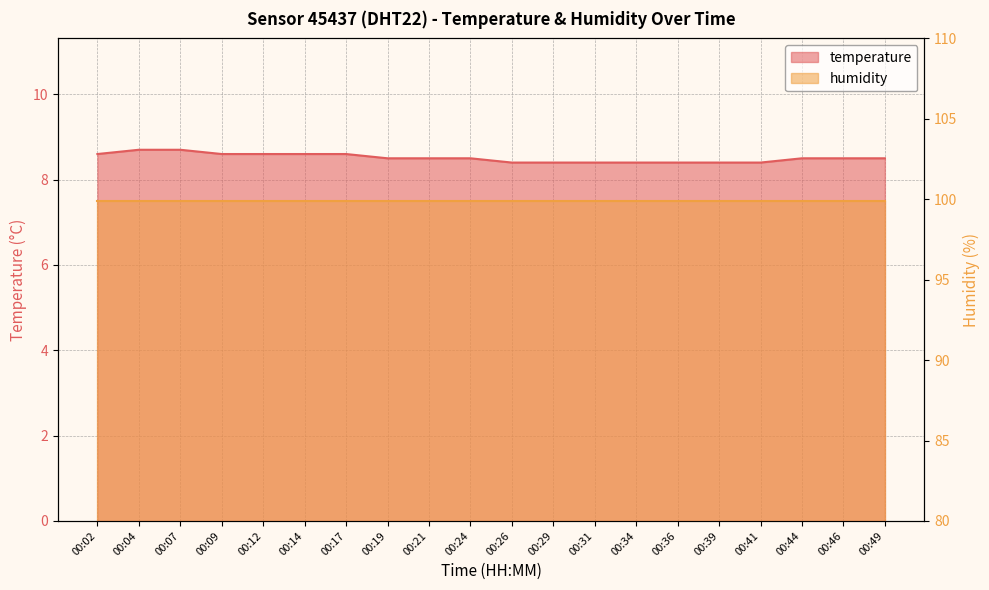

Reading left to right, what are all the values shown in this chart?

8.6	8.7	8.7	8.6	8.6	8.6	8.6	8.5	8.5	8.5	8.4	8.4	8.4	8.4	8.4	8.4	8.4	8.5	8.5	8.5